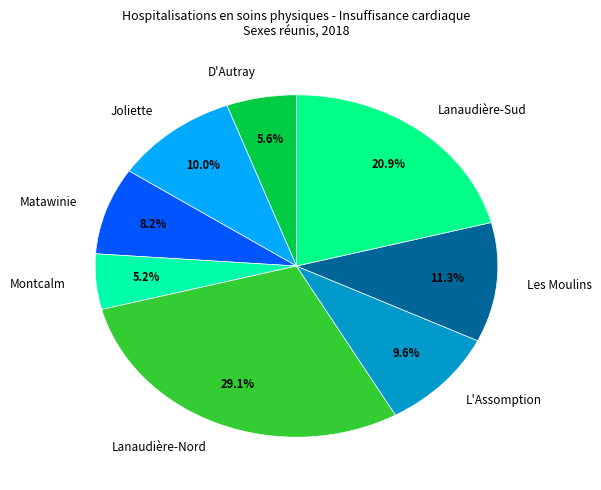

To the nearest percent, what is the combined percentage of Lanaudière-Nord and Matawinie?

37%